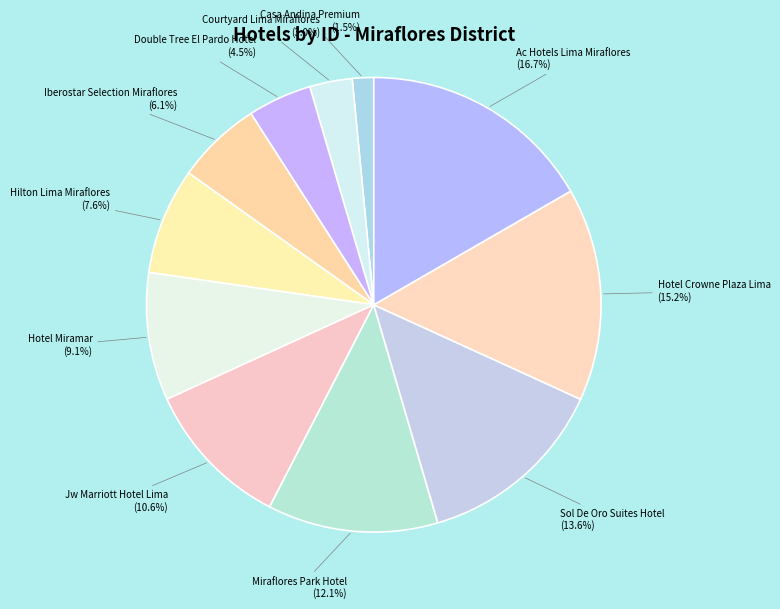

Between Hotel Miramar and Courtyard Lima Miraflores, which is larger?

Hotel Miramar